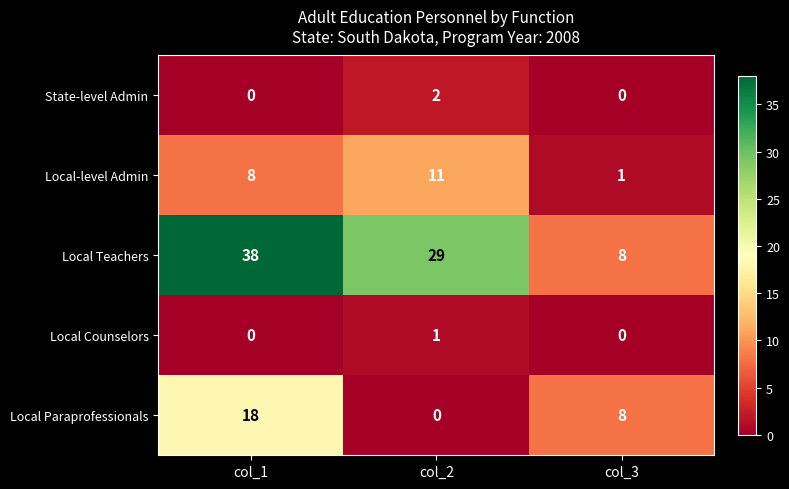

What is the difference between the maximum and minimum values in the Local Paraprofessionals series?

18